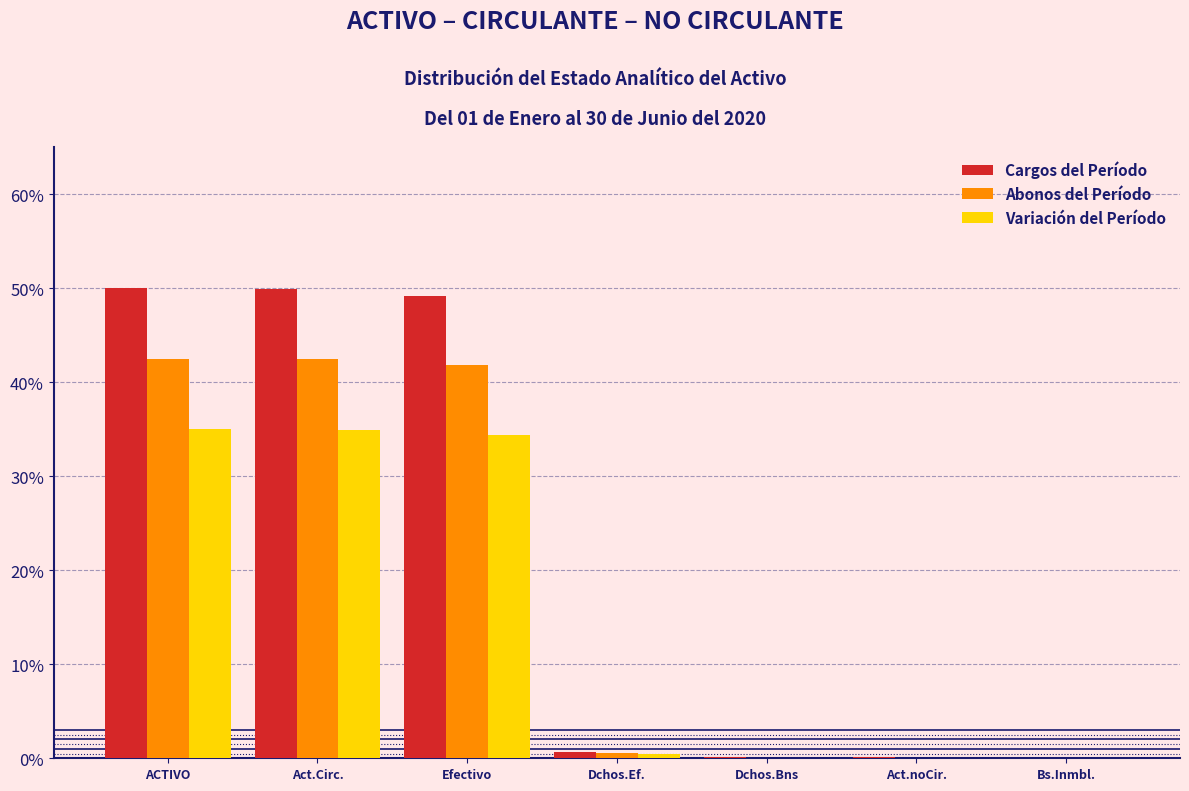

Is it true that Variación del Período equals 35.0 at ACTIVO?

True